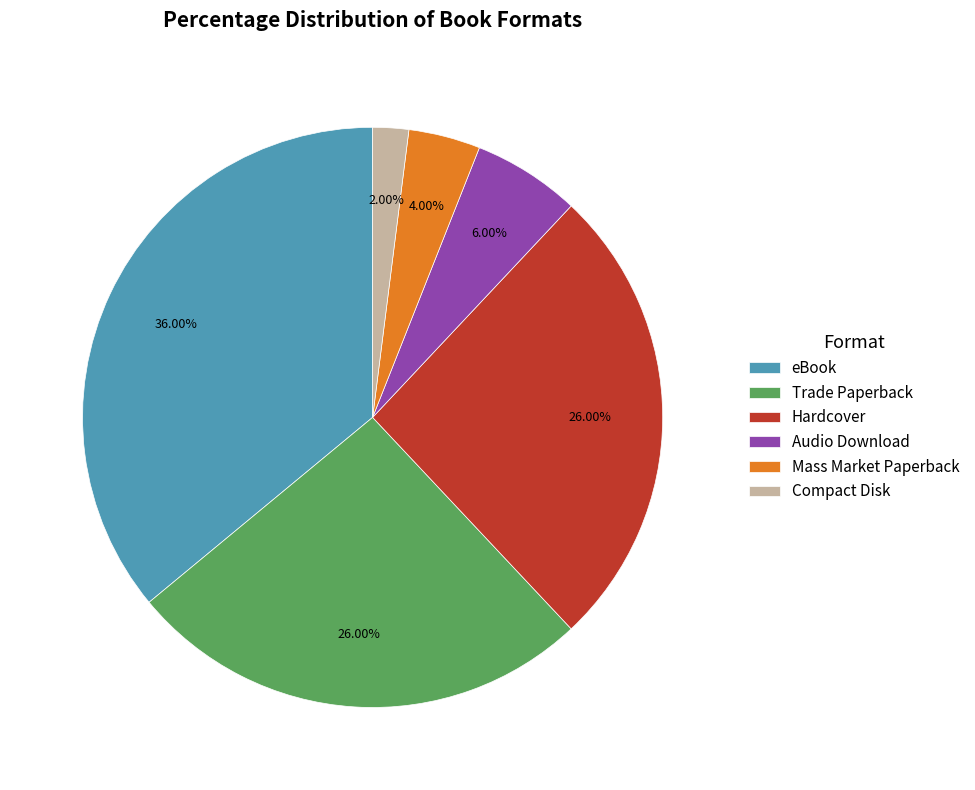

Does Compact Disk represent more than half of the total?

No